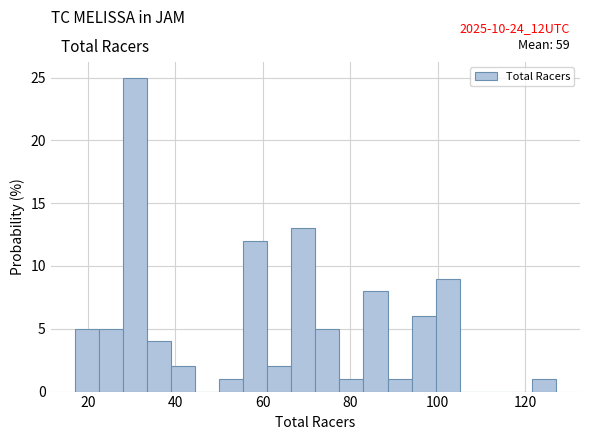

Around what value on the x-axis is the tallest bar? Give the approximate position of its centre, as read against the axis.

30